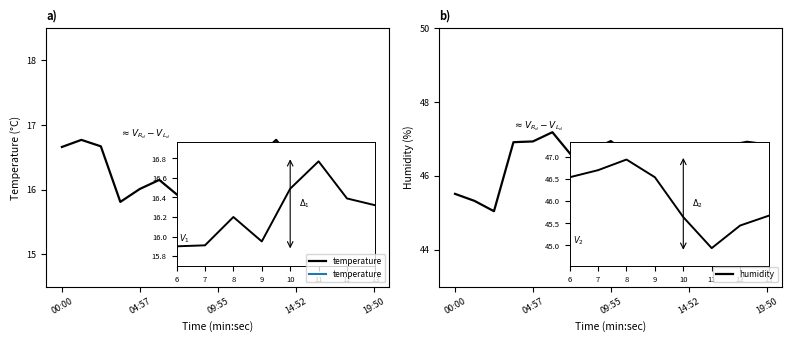

What is the label of the 5th point from the right?

12